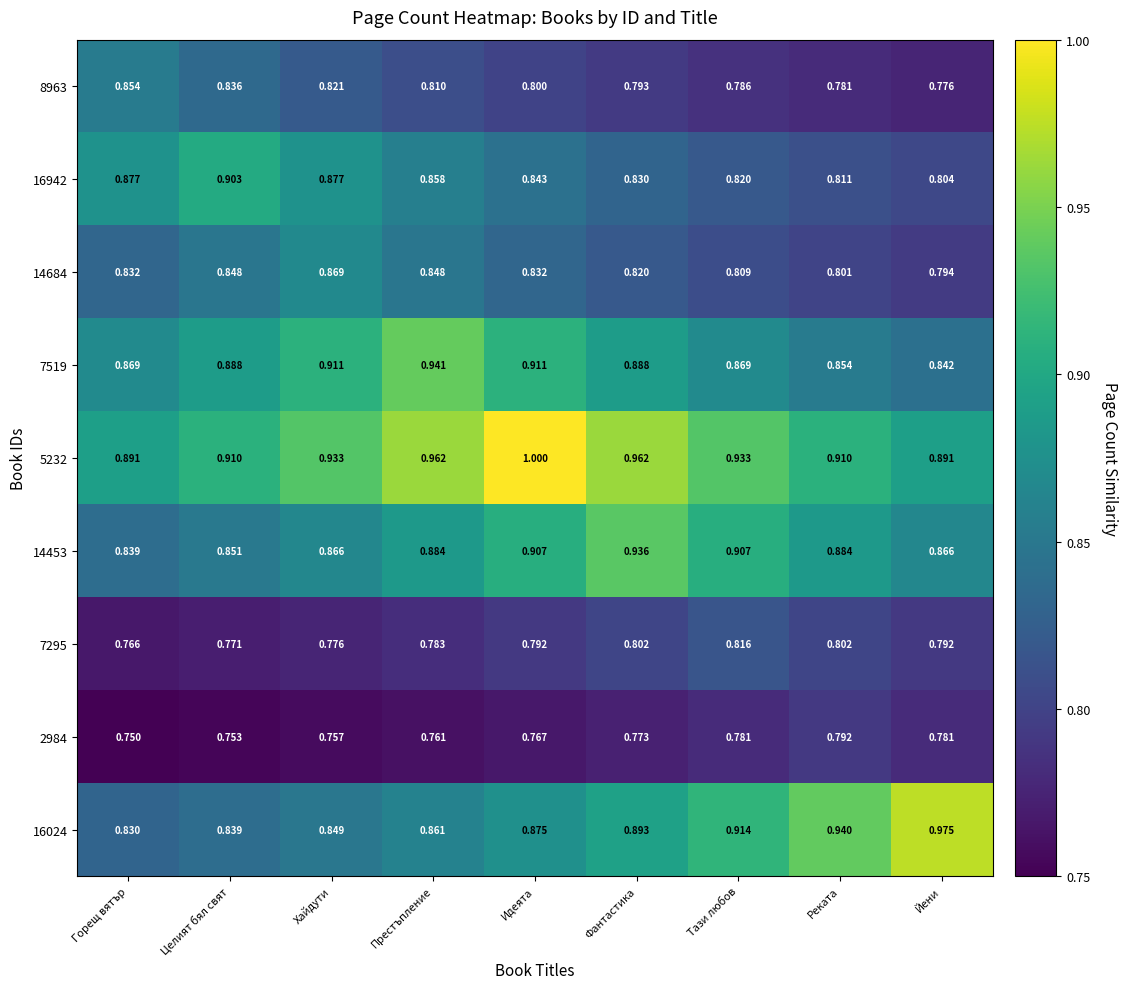

At which category does the chart reach its minimum across all series?

Горещ вятър